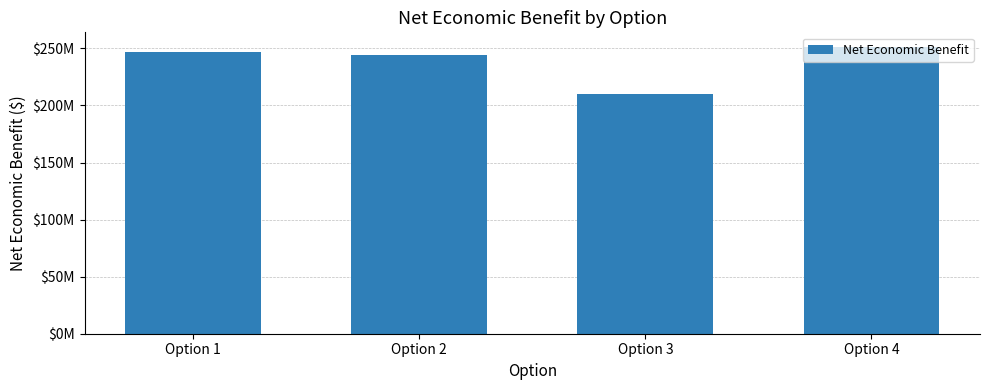

List the labels in order of value, smallest first.

Option 3, Option 2, Option 1, Option 4